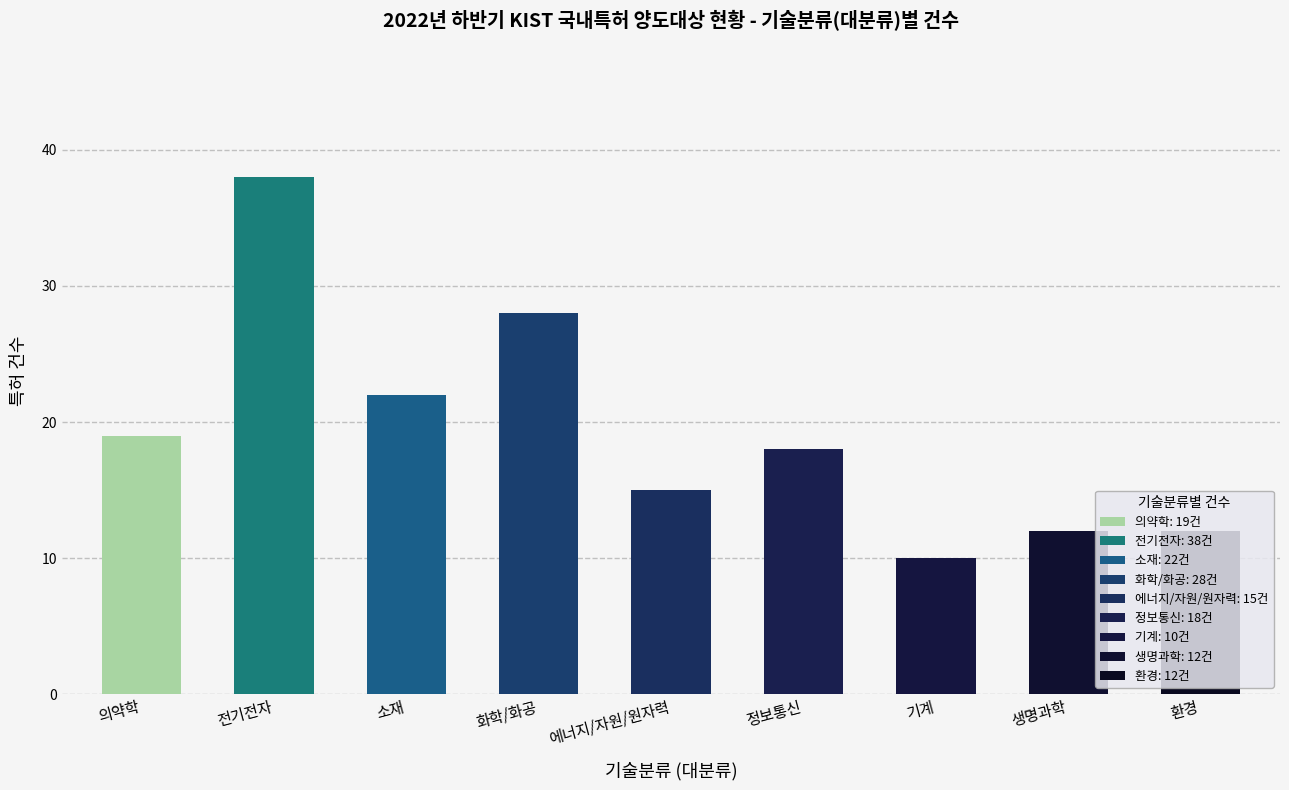

What is the greatest value displayed?

38